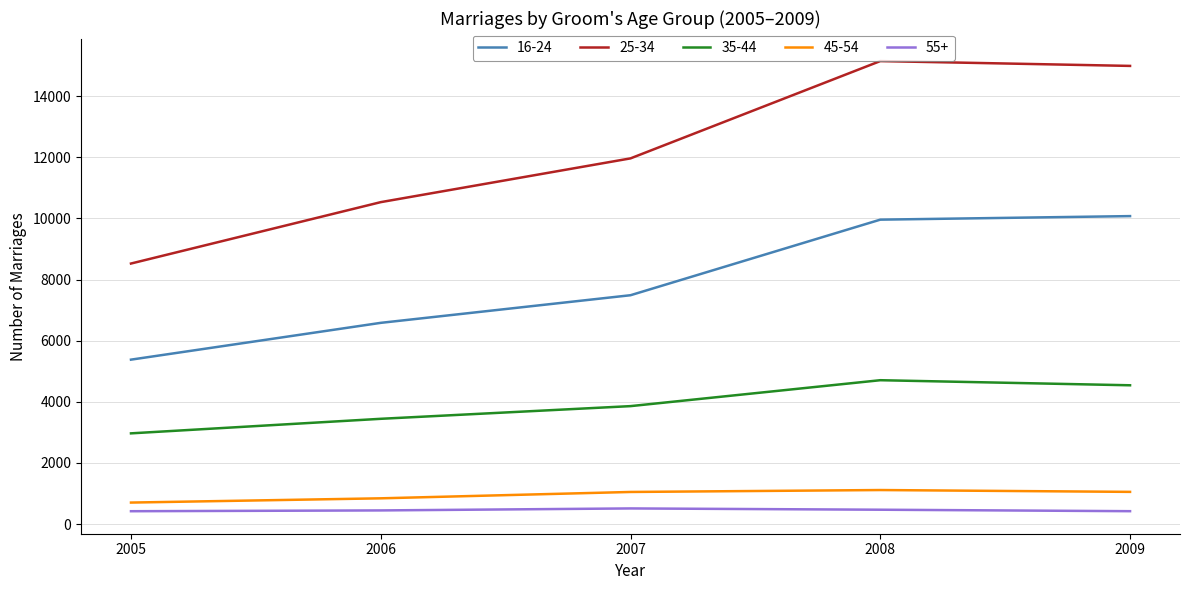

What is the difference between the maximum and minimum values in the 35-44 series?

1739